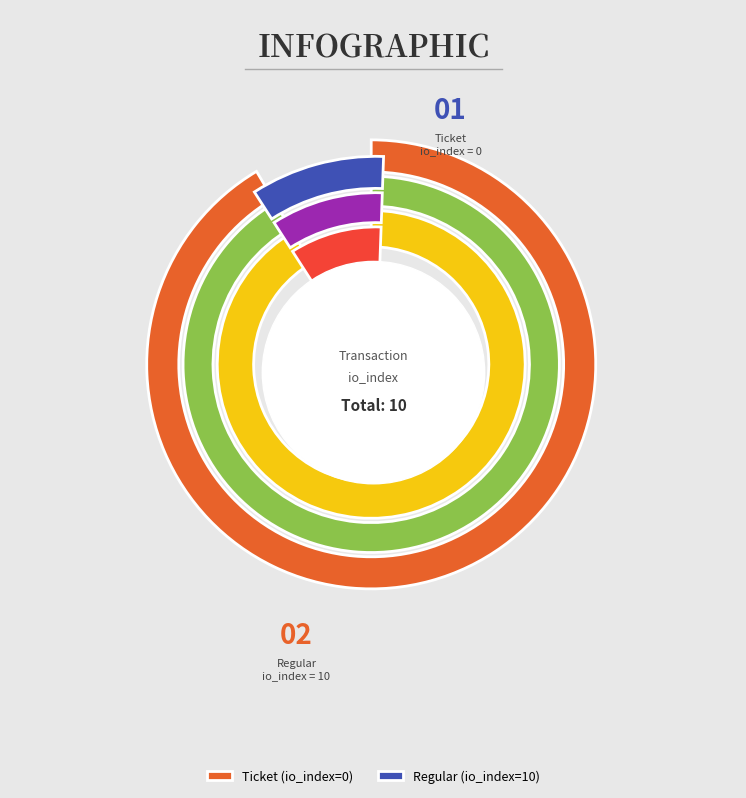

Does Regular (io_index=10) represent more than half of the total?

Yes